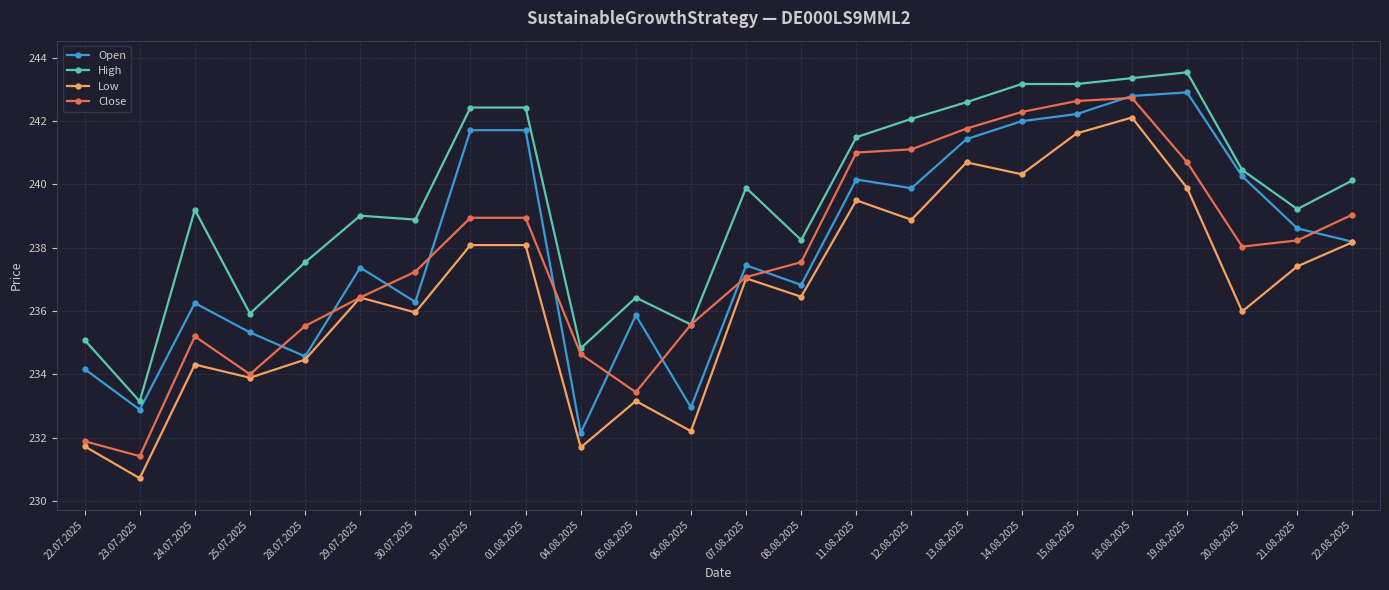

Which series has the largest range (max minus min)?

Low